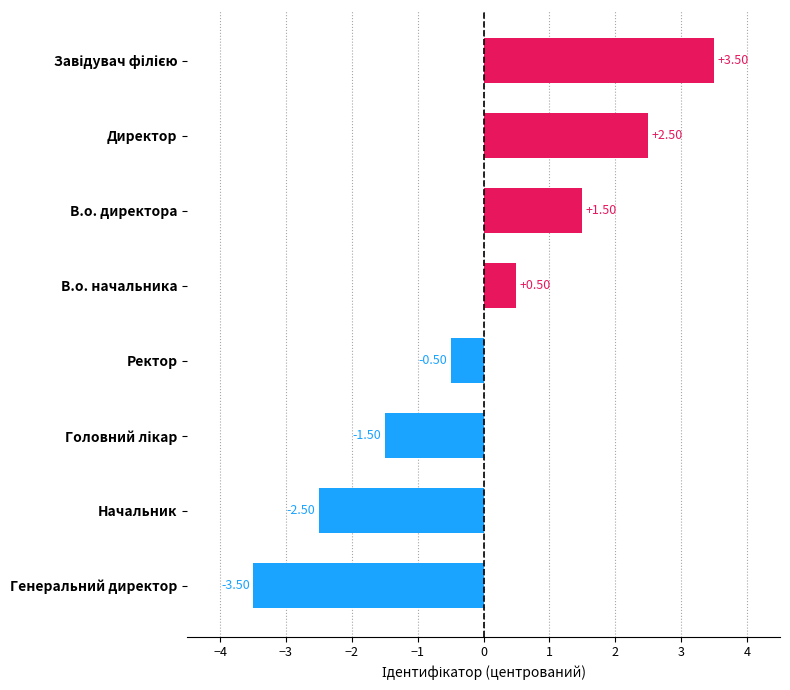

What is the change in value from Генеральний директор to В.о. директора?

+5.0